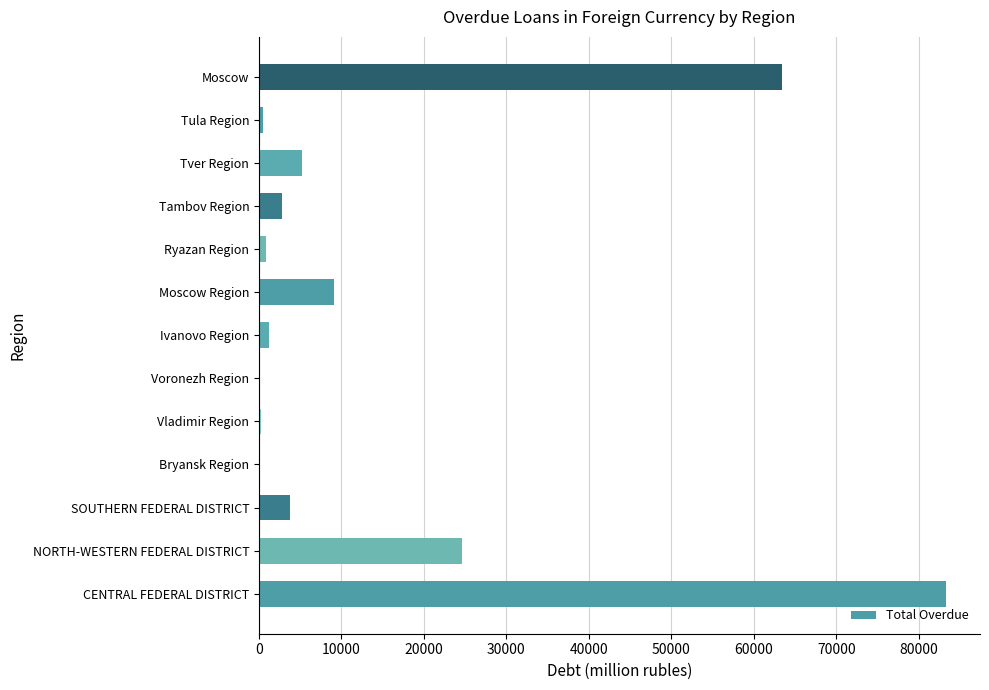

True or false: the data shows 24583 at NORTH-WESTERN FEDERAL DISTRICT.

True